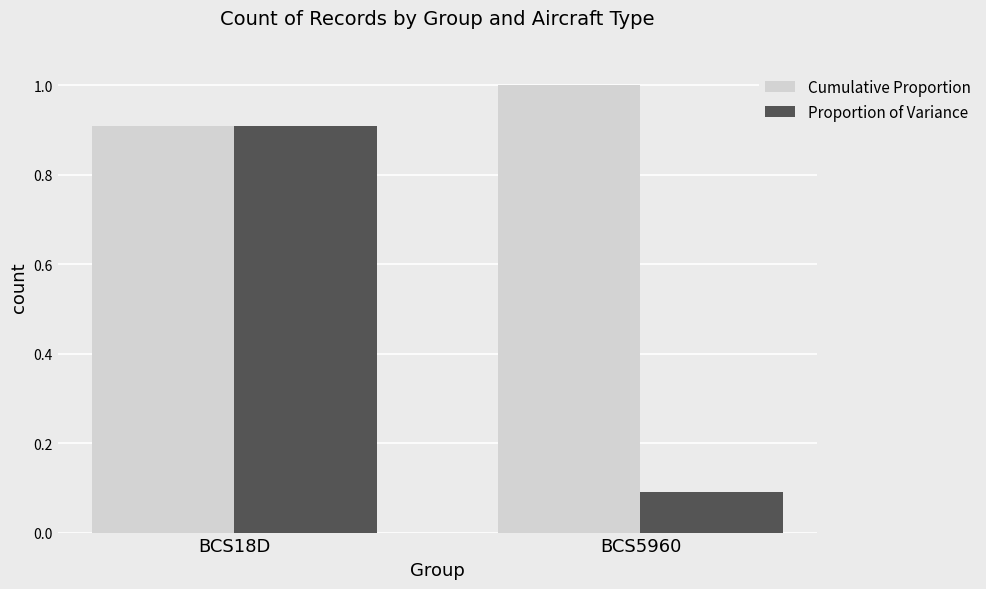

Which series has the largest range (max minus min)?

Proportion of Variance